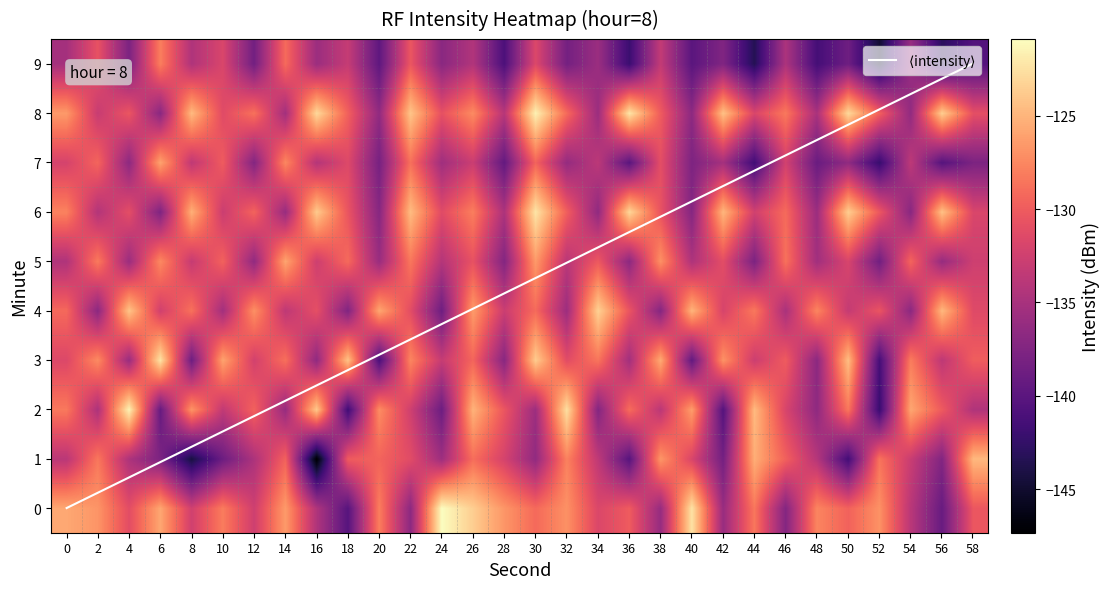

Rank the categories by 1 value from lowest to highest.

16, 8, 50, 36, 10, 42, 6, 56, 30, 24, 12, 4, 48, 0, 34, 54, 28, 40, 22, 18, 46, 14, 20, 26, 52, 2, 32, 38, 44, 58